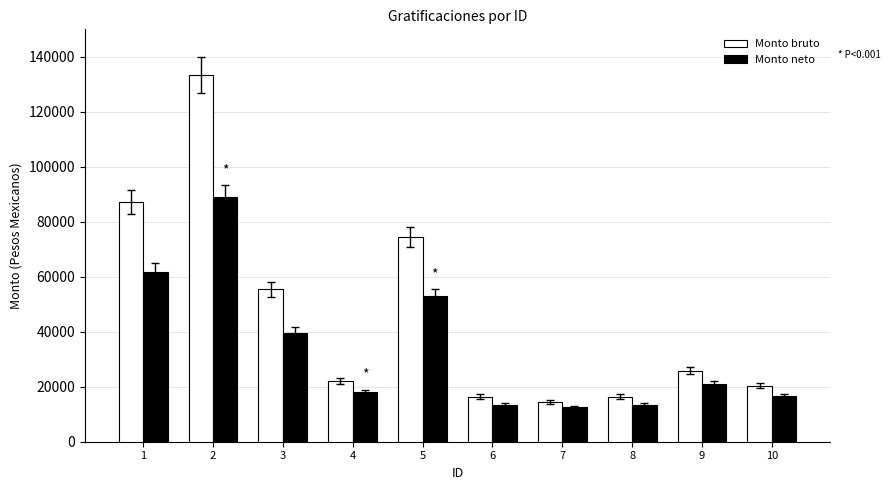

At which category is the sum across all series the highest?

2